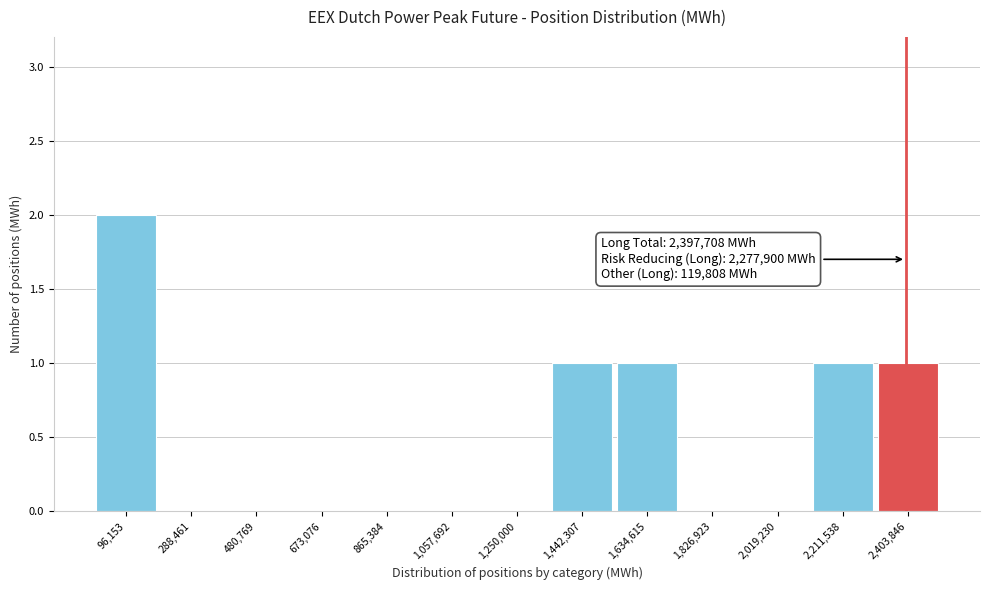

Which range on the x-axis has the tallest bar?

0 to 200000